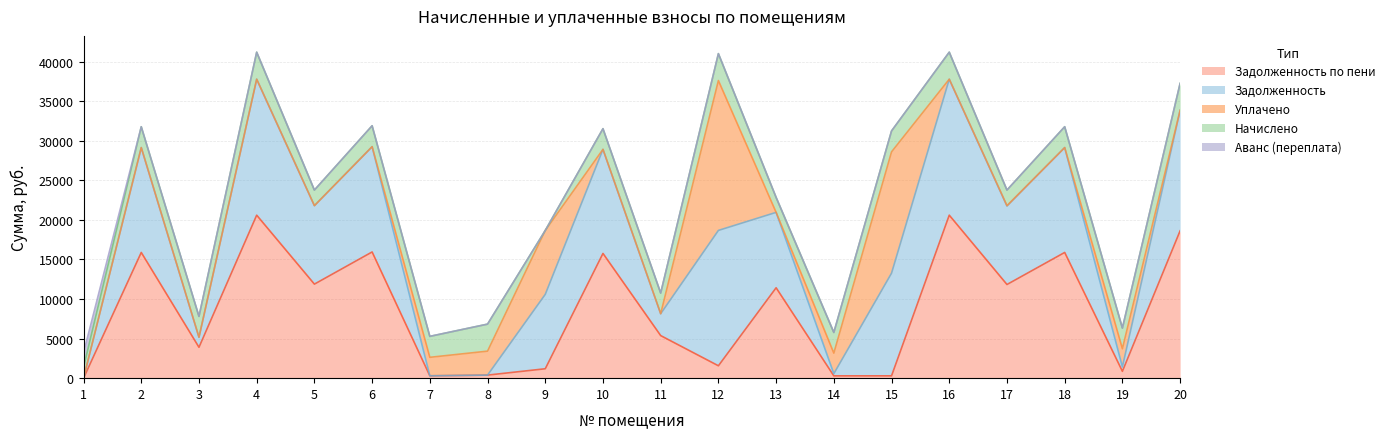

Which series has the largest range (max minus min)?

задолж_пени